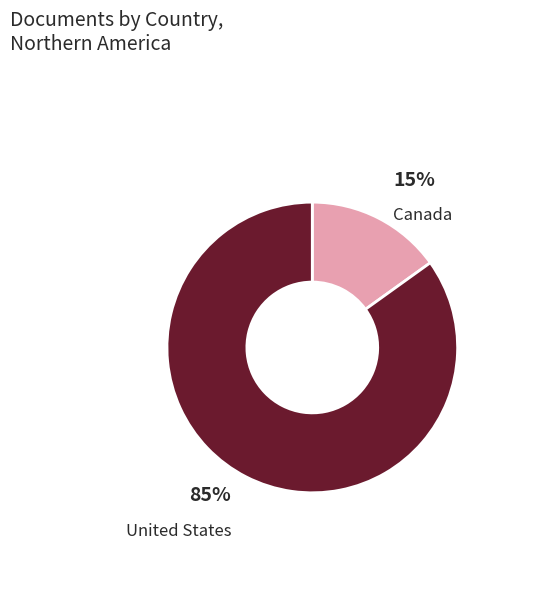

Is there any slice that represents more than half of the pie?

Yes